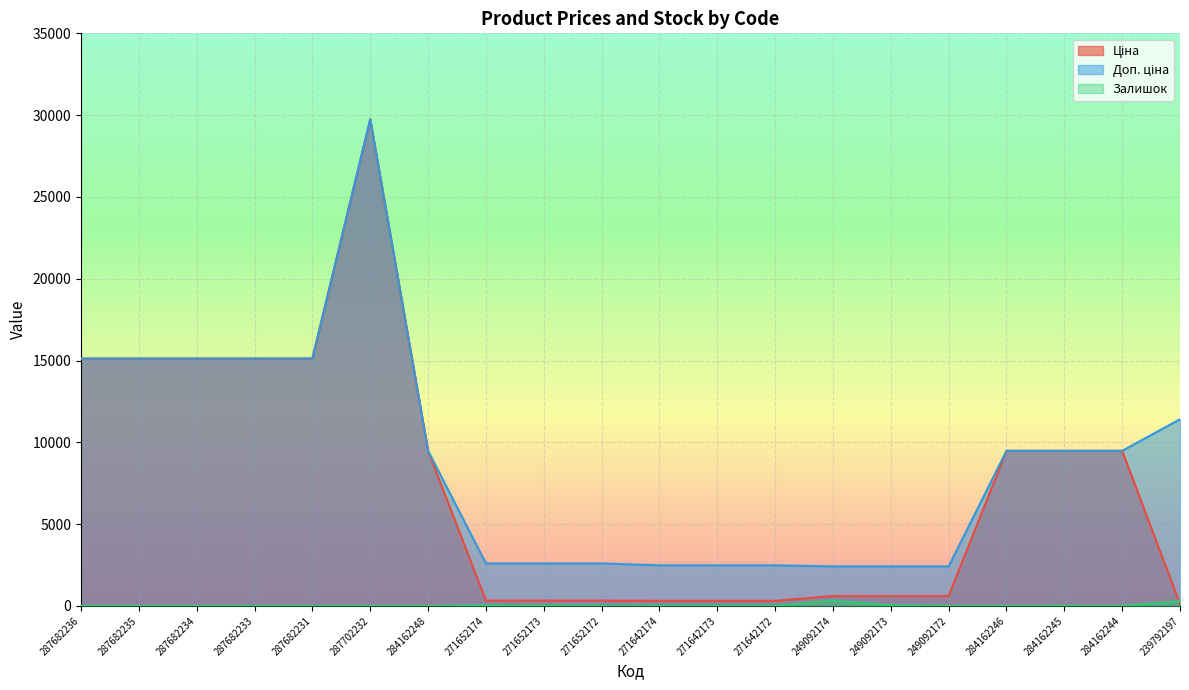

Reading left to right, transcribe all the data shown in this chart.

Ціна: 15120.0	15120.0	15120.0	15120.0	15120.0	29747.2	9480.1	324.8	324.8	324.8	310.3	310.3	310.3	603.7	603.7	603.7	9480.1	9480.1	9480.1	114.1
Доп. ціна: 15120.0	15120.0	15120.0	15120.0	15120.0	29747.2	9480.1	2598.3	2598.3	2598.3	2482.4	2482.4	2482.4	2414.8	2414.8	2414.8	9480.1	9480.1	9480.1	11410.0
Залишок: 0.0	0.0	0.0	0.0	0.0	0.0	0.0	34.0	15.0	4.0	11.0	10.0	4.0	328.0	38.0	0.0	0.0	8.0	0.0	289.0